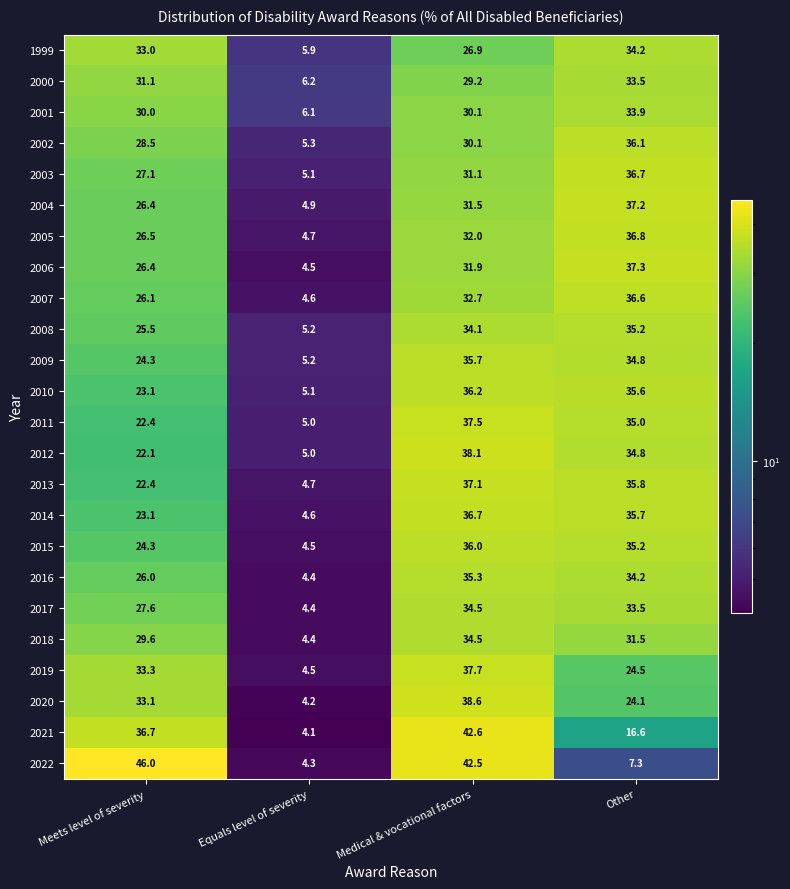

What is the difference between the highest and lowest values at Medical & vocational factors?

15.7